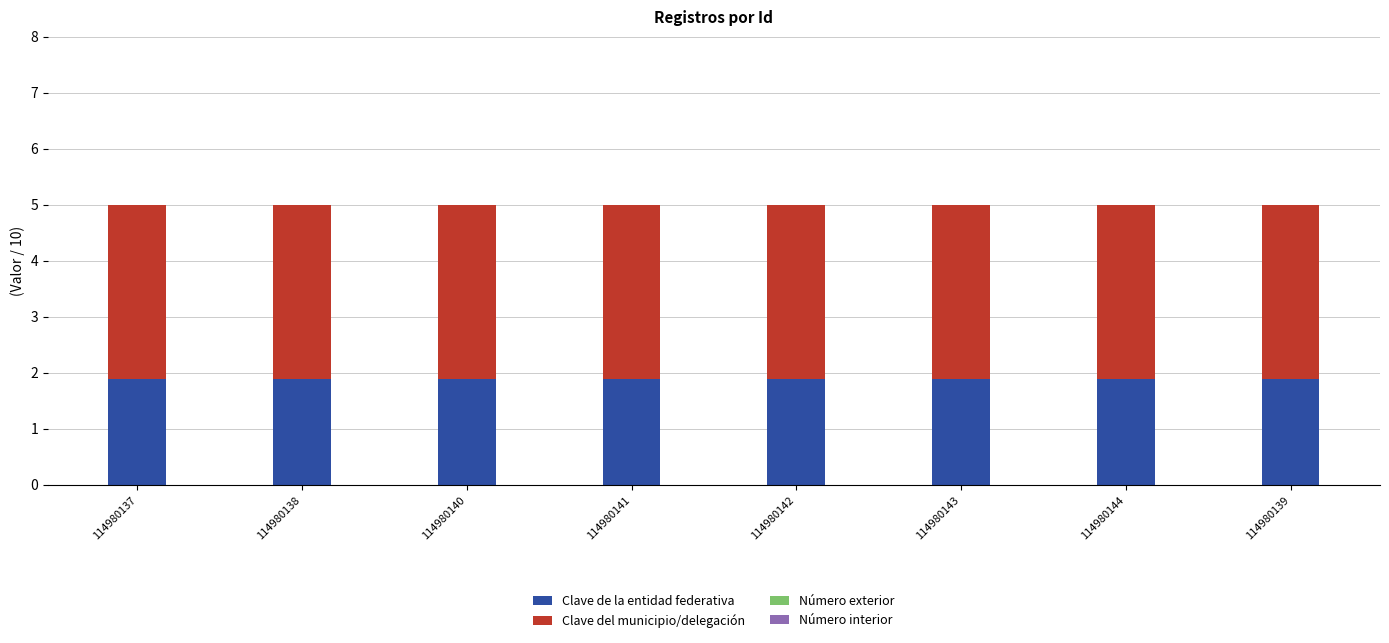

What is the highest value of the Clave de la entidad federativa series?

1.9